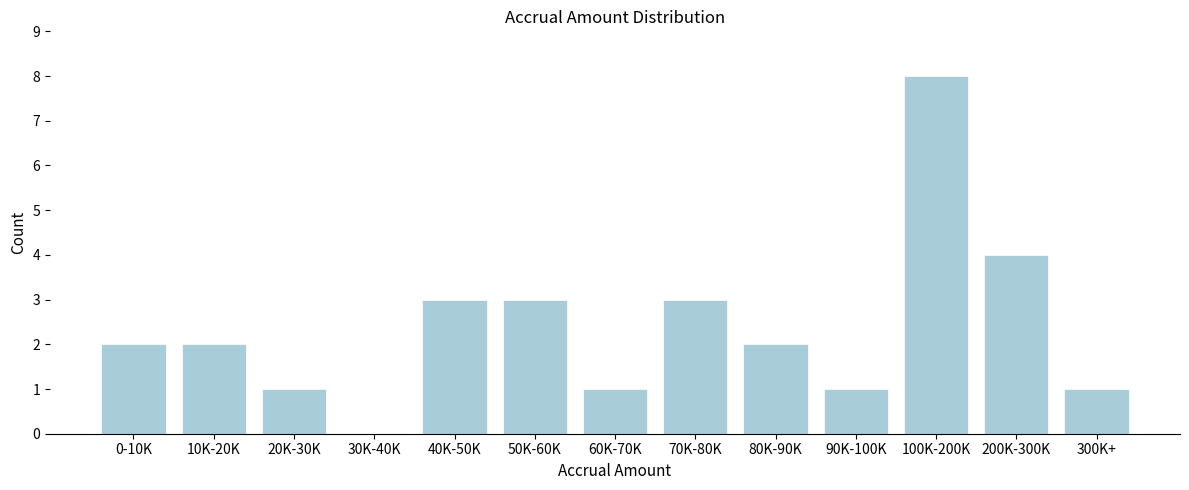

Reading left to right, transcribe all the data shown in this chart.

0-10K=2	10K-20K=2	20K-30K=1	30K-40K=0	40K-50K=3	50K-60K=3	60K-70K=1	70K-80K=3	80K-90K=2	90K-100K=1	100K-200K=8	200K-300K=4	300K+=1